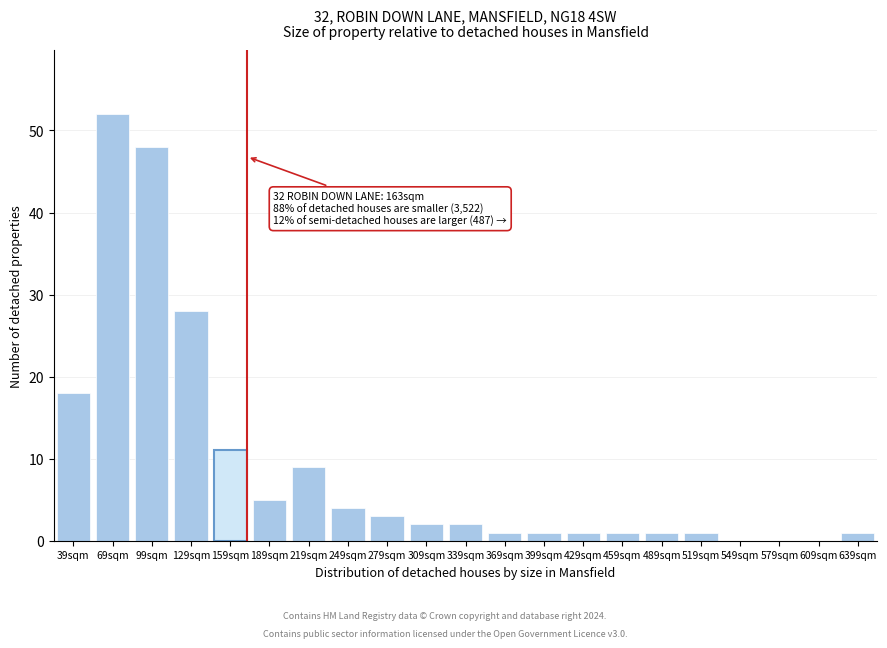

Reading left to right, list all the values displayed in this chart.

39sqm=18	69sqm=52	99sqm=48	129sqm=28	159sqm=11	189sqm=5	219sqm=9	249sqm=4	279sqm=3	309sqm=2	339sqm=2	369sqm=1	399sqm=1	429sqm=1	459sqm=1	489sqm=1	519sqm=1	549sqm=0	579sqm=0	609sqm=0	639sqm=1